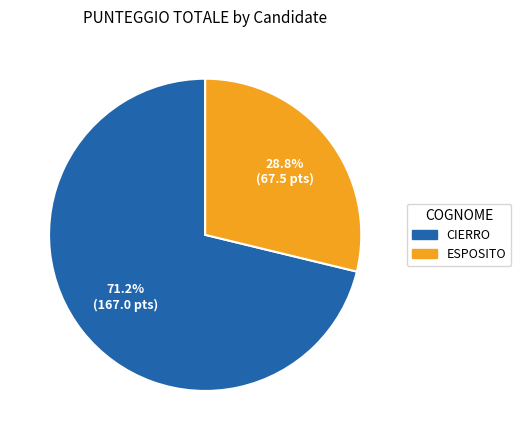

The ESPOSITO slice represents 17% of the pie. True or false?

False